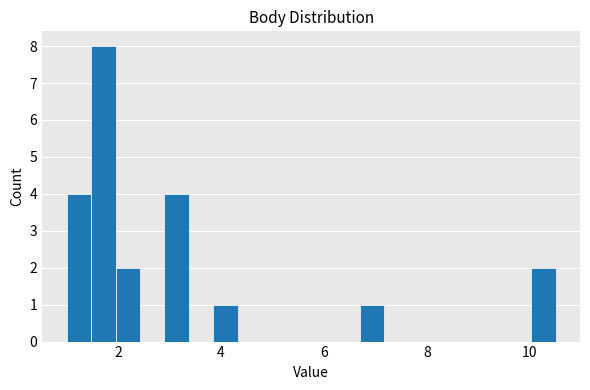

Read against the x-axis, roughly where is the centre of the tallest bar?

1.8